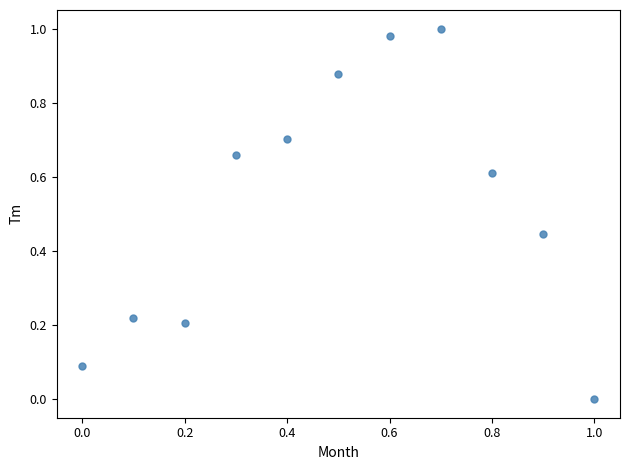

What is the average X value?

0.5